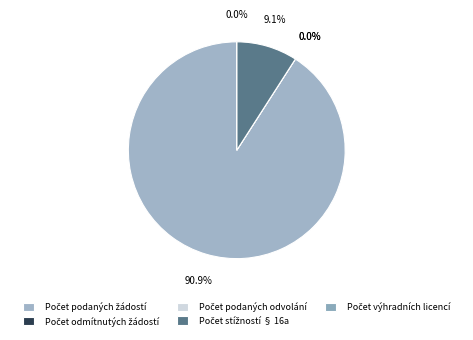

Is it true that Počet podaných žádostí is 91% of the pie?

True